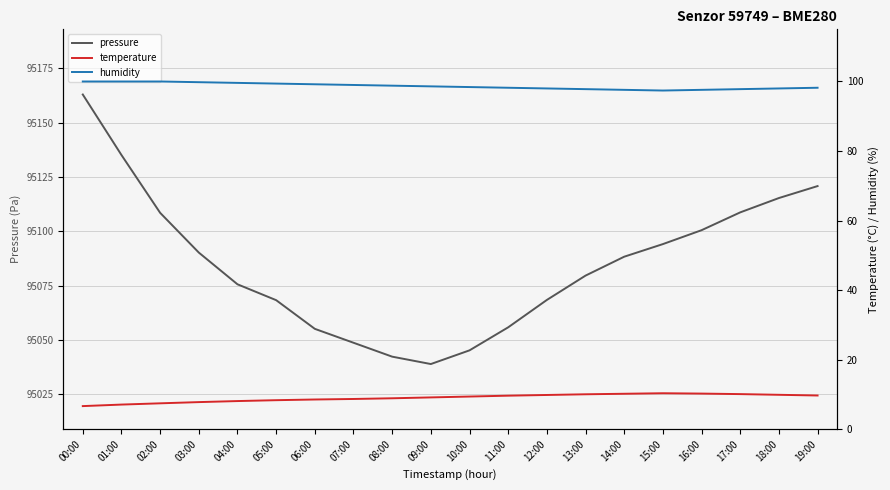

What is the difference between the second highest and second lowest values in the temperature series?

3.2